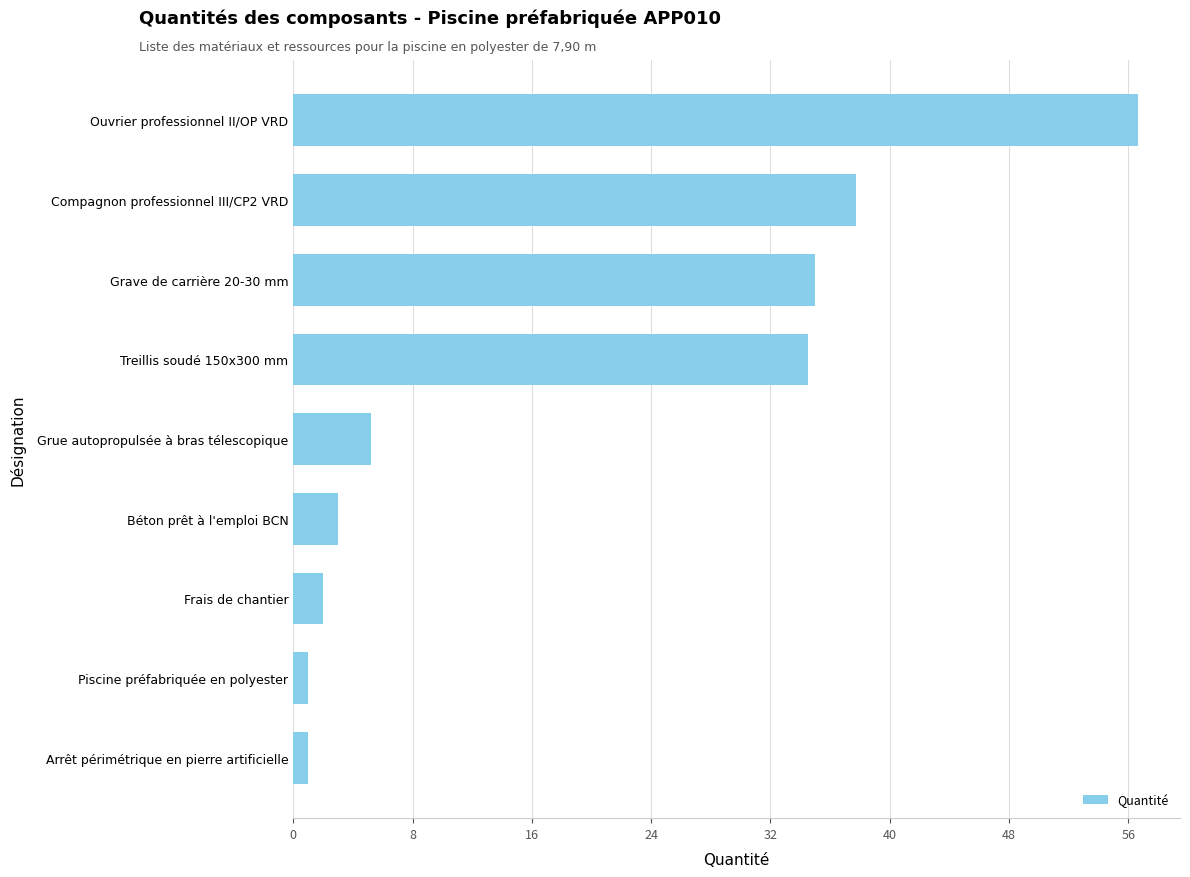

The value at Ouvrier professionnel II/OP VRD is 92.8. True or false?

False